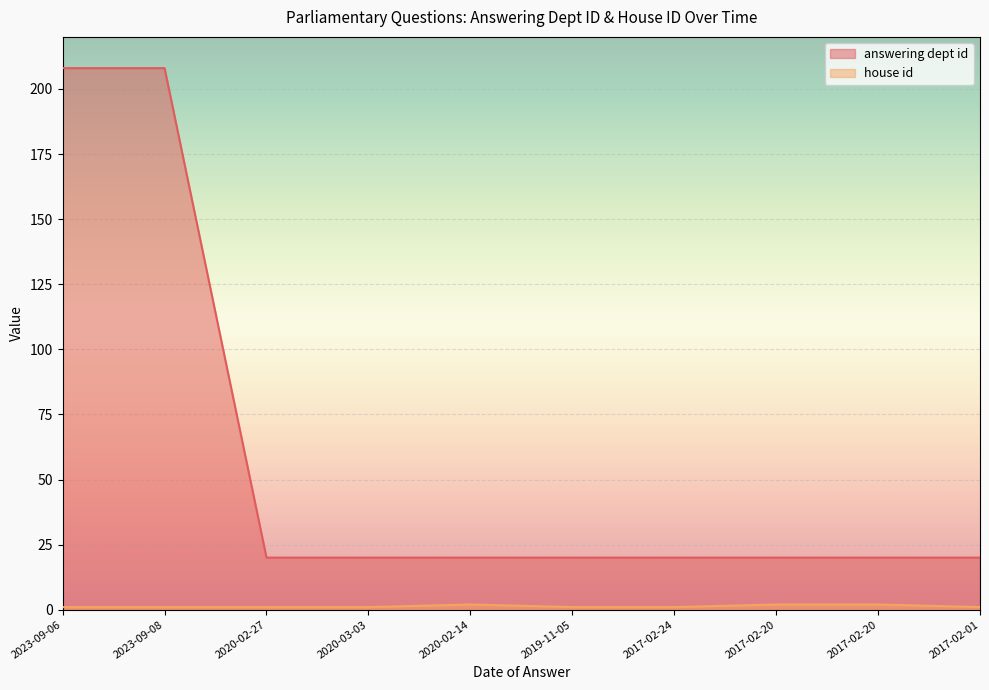

True or false: house id and answering dept id cross at least once.

False